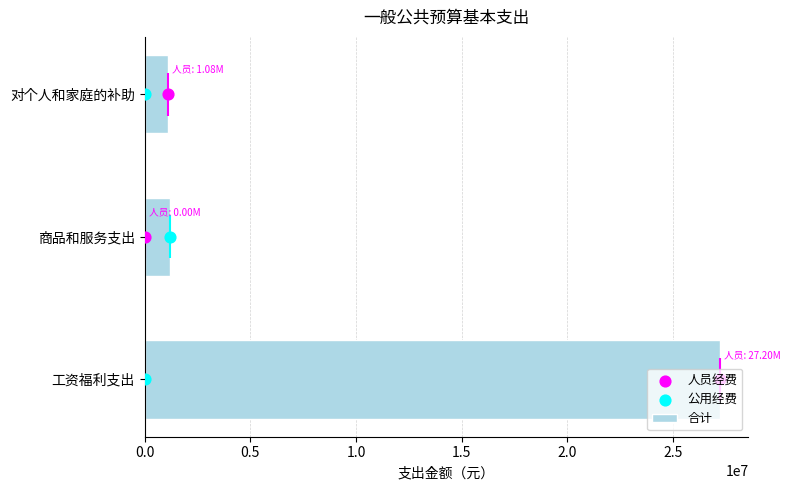

At how many categories does at least one series exceed 23100618?

1